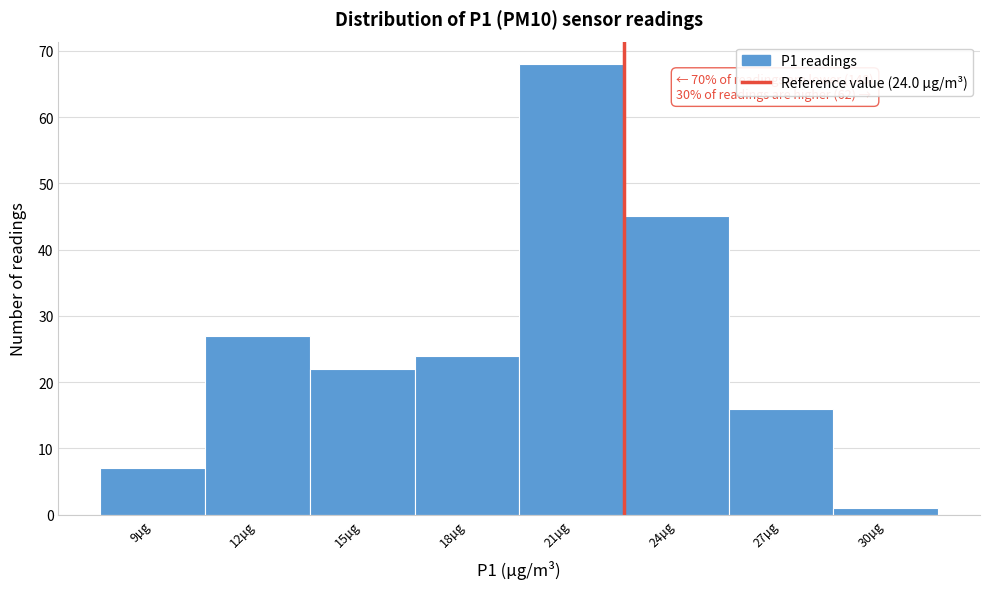

Reading left to right, transcribe all the data shown in this chart.

9µg=7	12µg=27	15µg=22	18µg=24	21µg=68	24µg=45	27µg=16	30µg=1